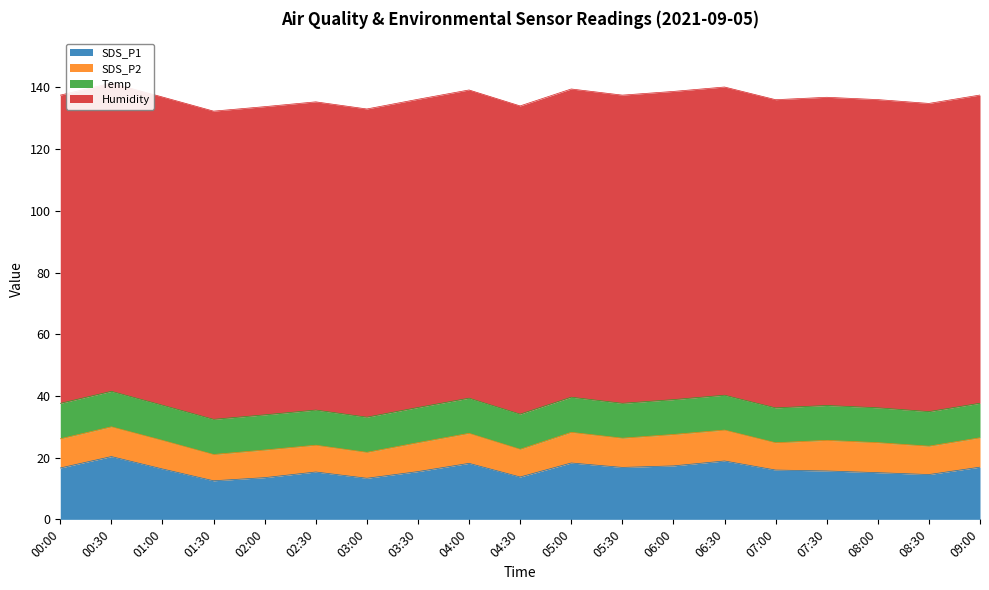

The SDS_P1 series shows 15.1 at 08:00. True or false?

True